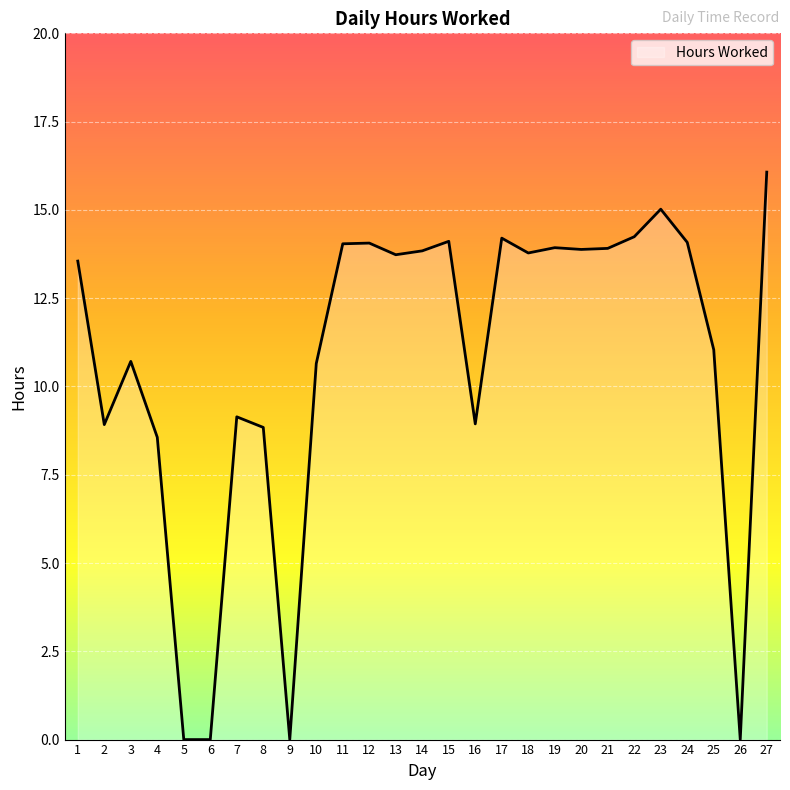

Which category has the highest value across all series?

27